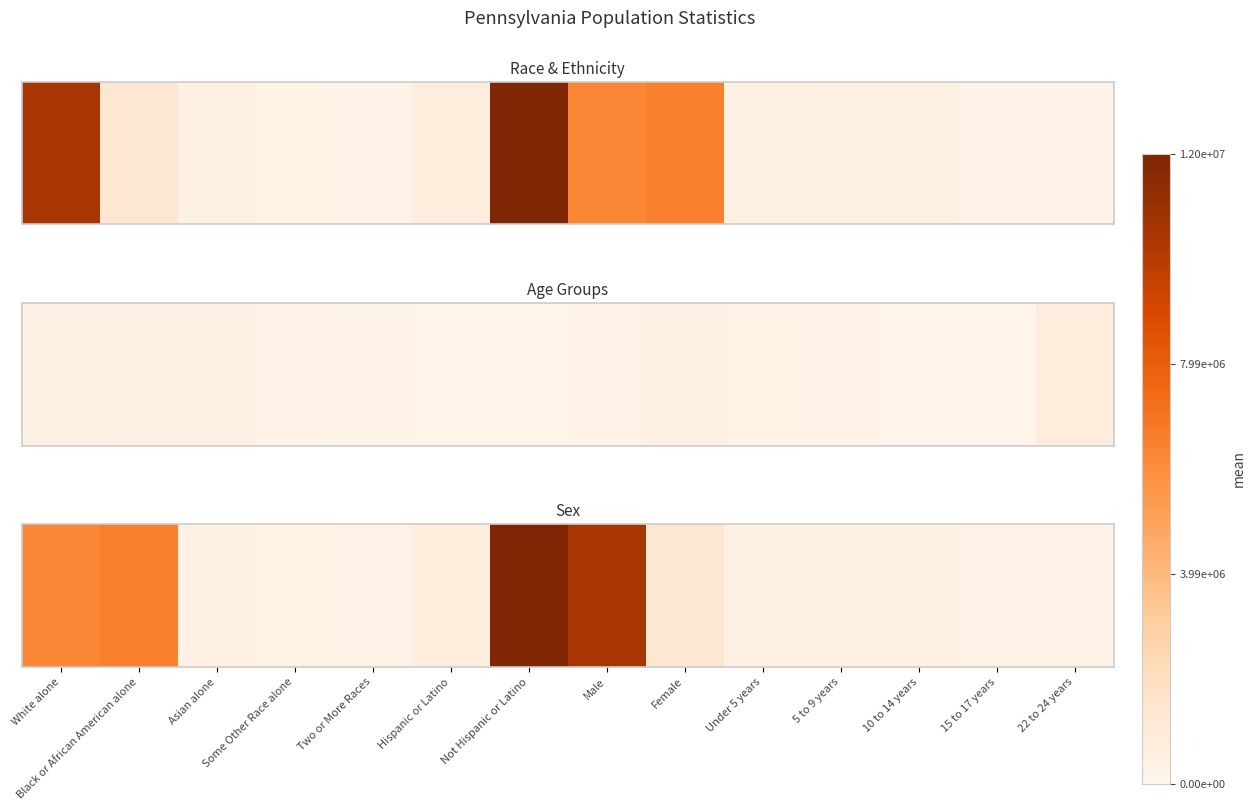

What is the average value?

2839910